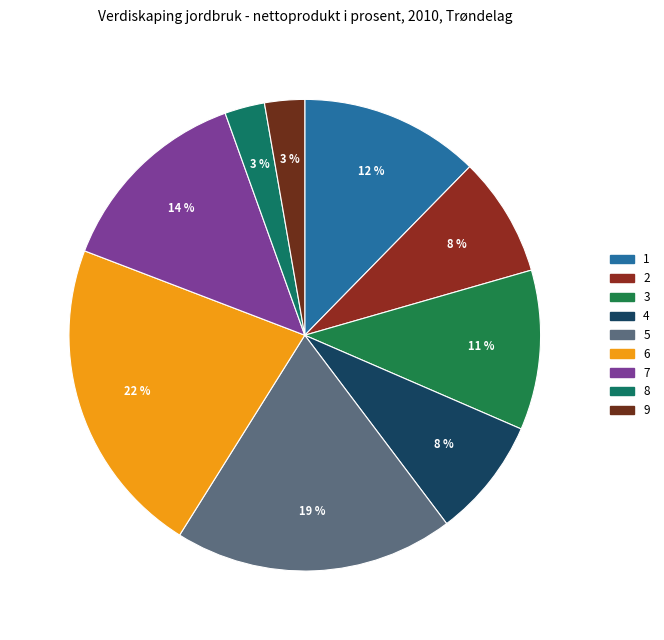

How many slices are in this pie chart?

9